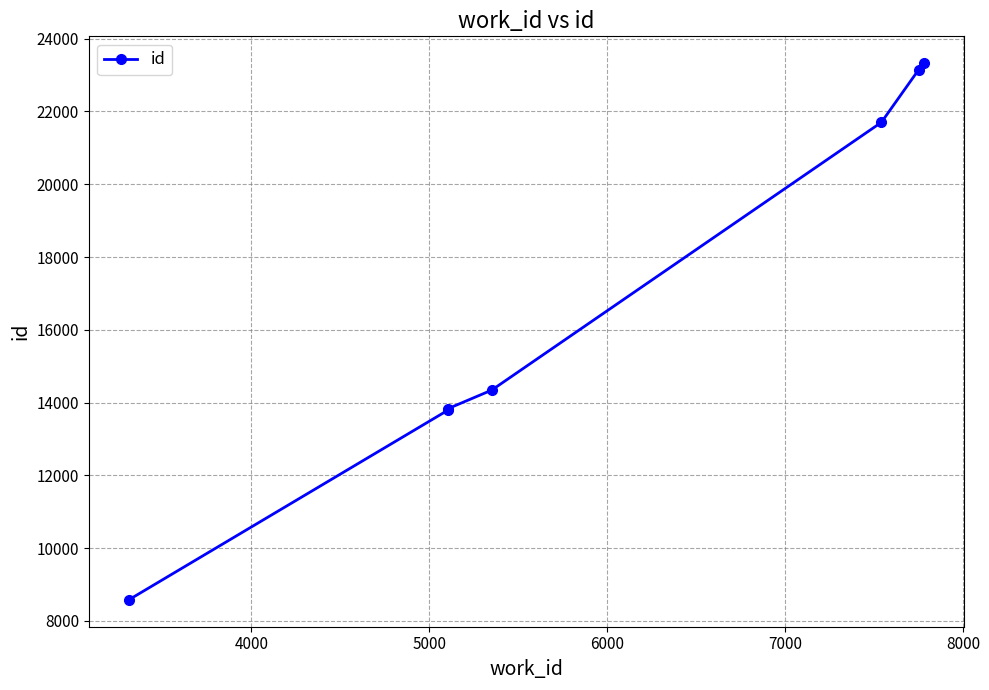

Does the chart display data point markers on the line(s)?

Yes